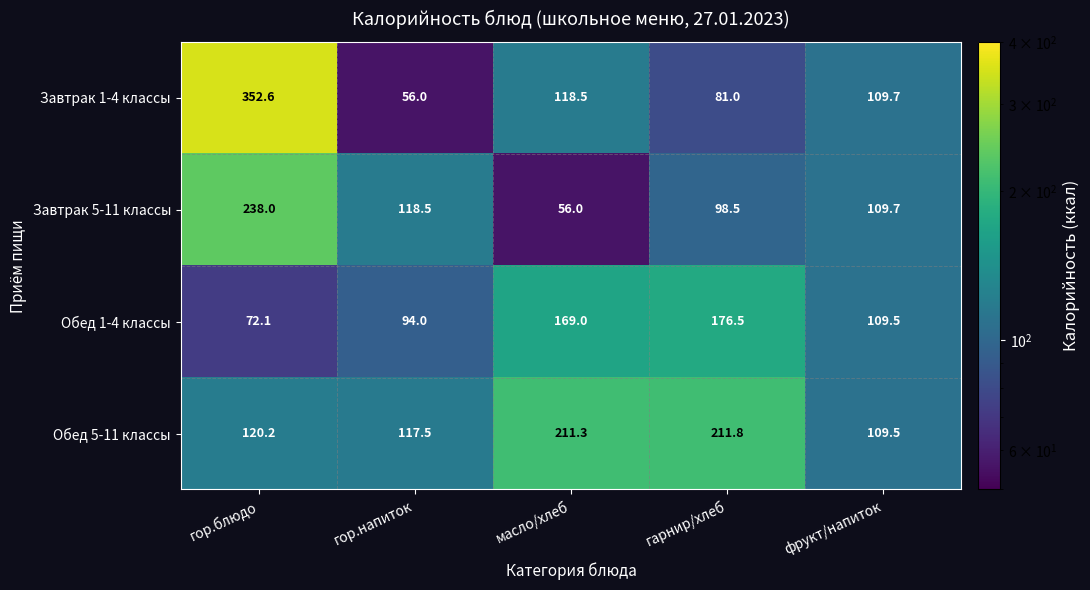

Which series has the widest spread of values?

Завтрак 1-4 классы